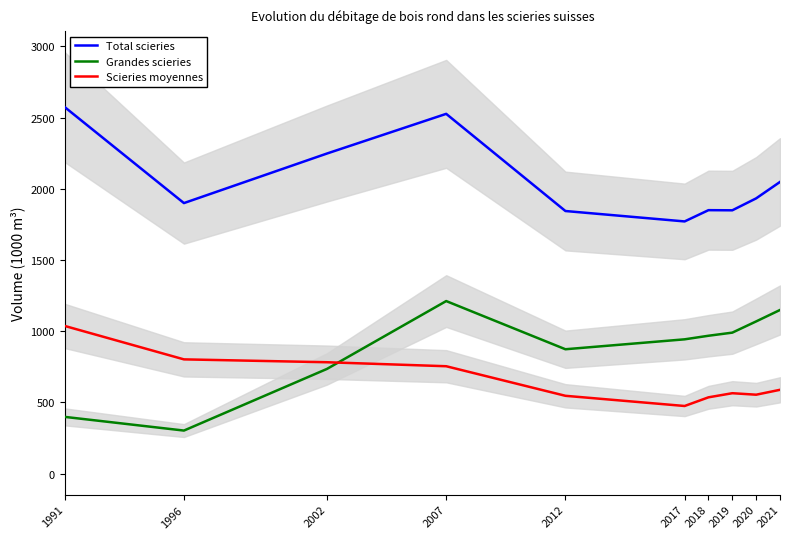

How many times do Scieries moyennes and Grandes scieries cross each other?

1